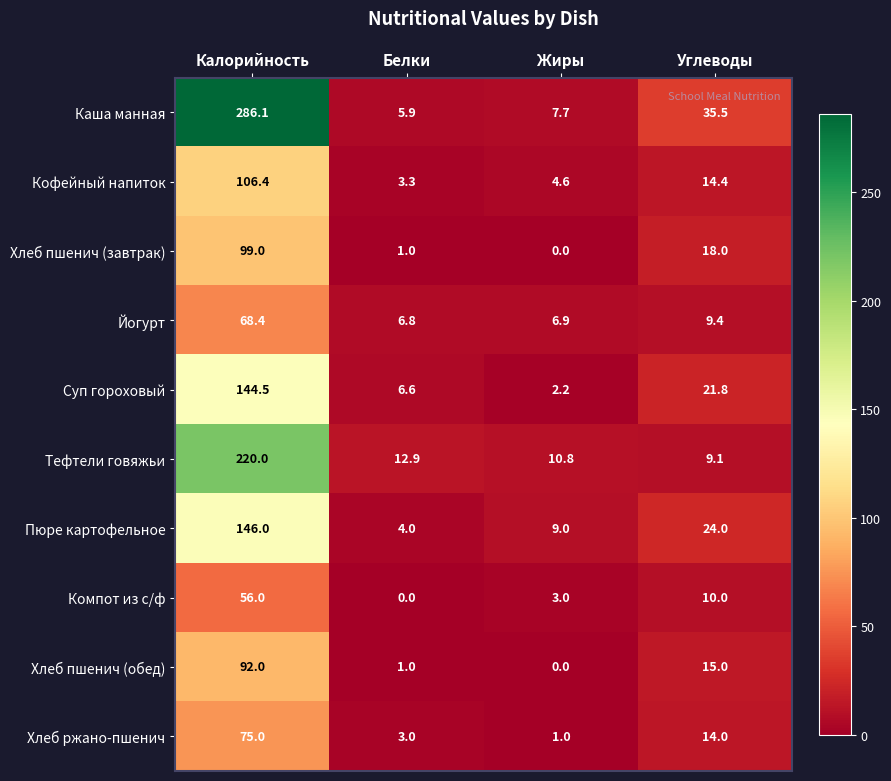

At which label does Суп гороховый first exceed 21?

Калорийность